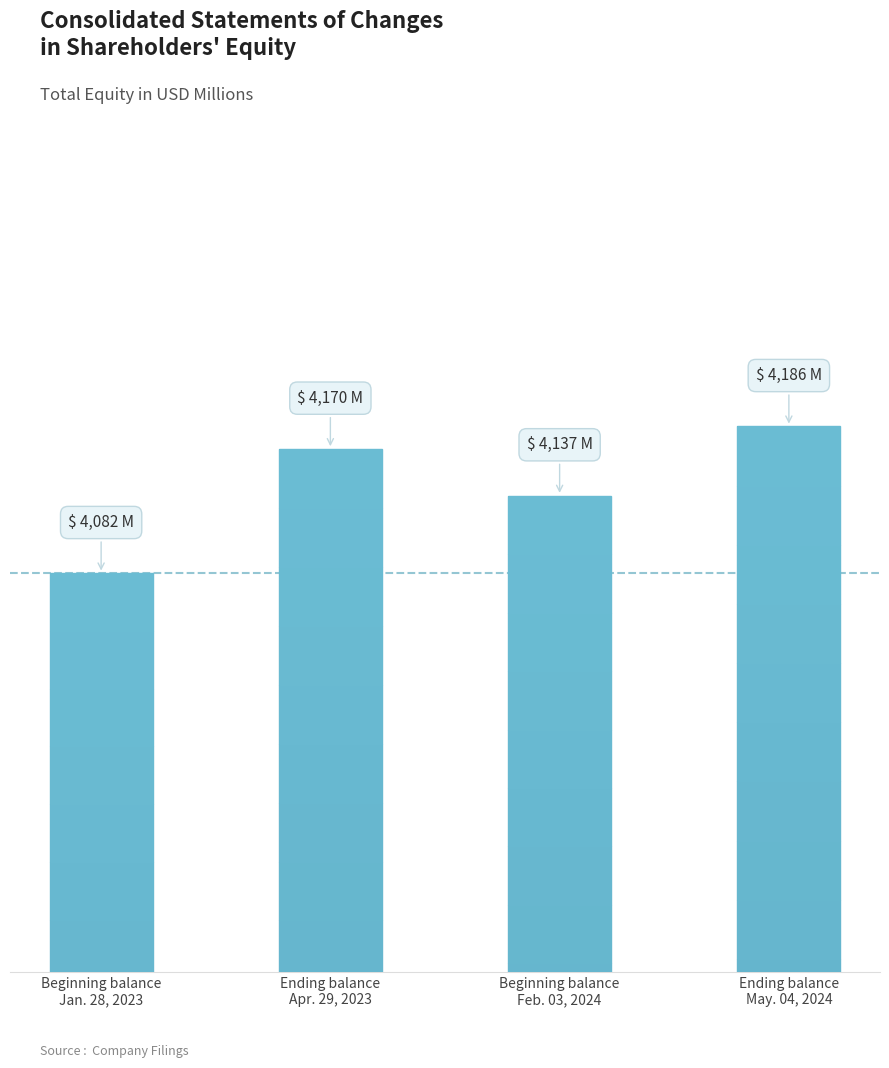

Approximately how many times larger is the value at Ending balance
Apr. 29, 2023 compared to Beginning balance
Jan. 28, 2023?

1.0